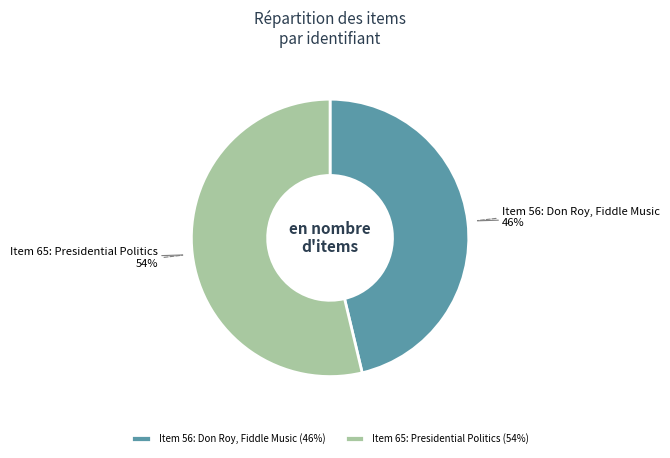

True or false: Item 65: Presidential Politics accounts for 61% of the total.

False